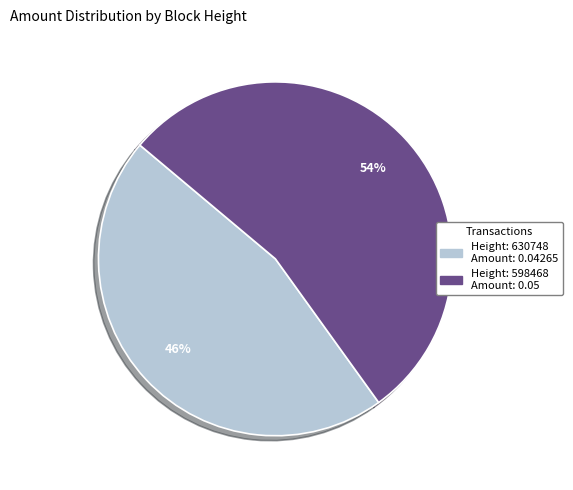

To the nearest percent, what is the average slice percentage?

50%